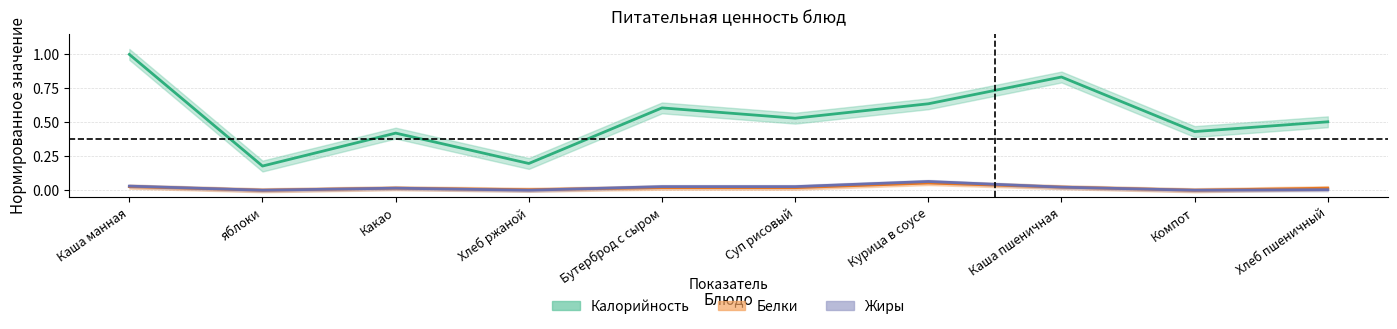

The Белки series shows 0.0 at Компот. True or false?

True